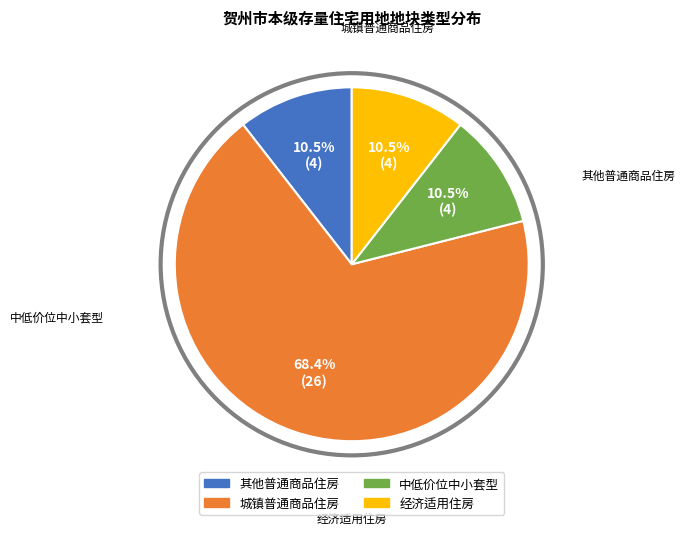

Does any single category account for the majority?

Yes